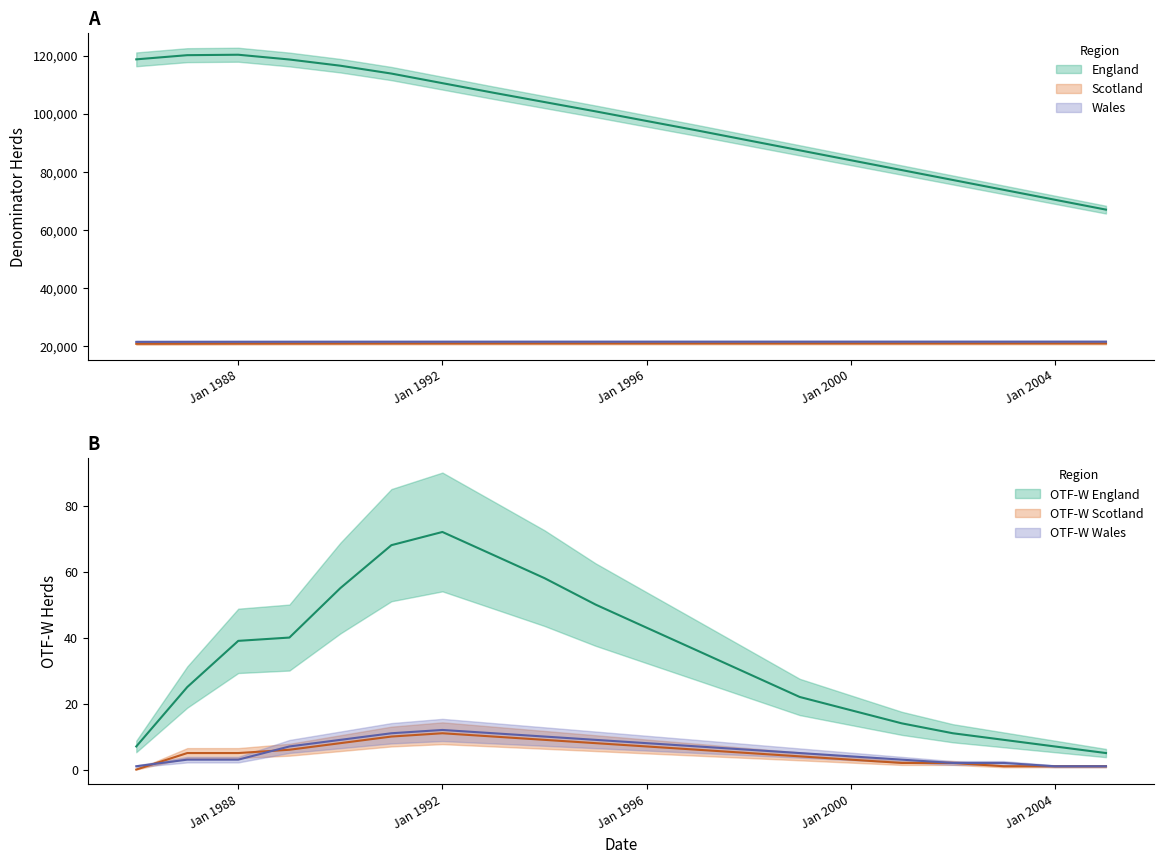

True or false: Scotland and England cross at least once.

False